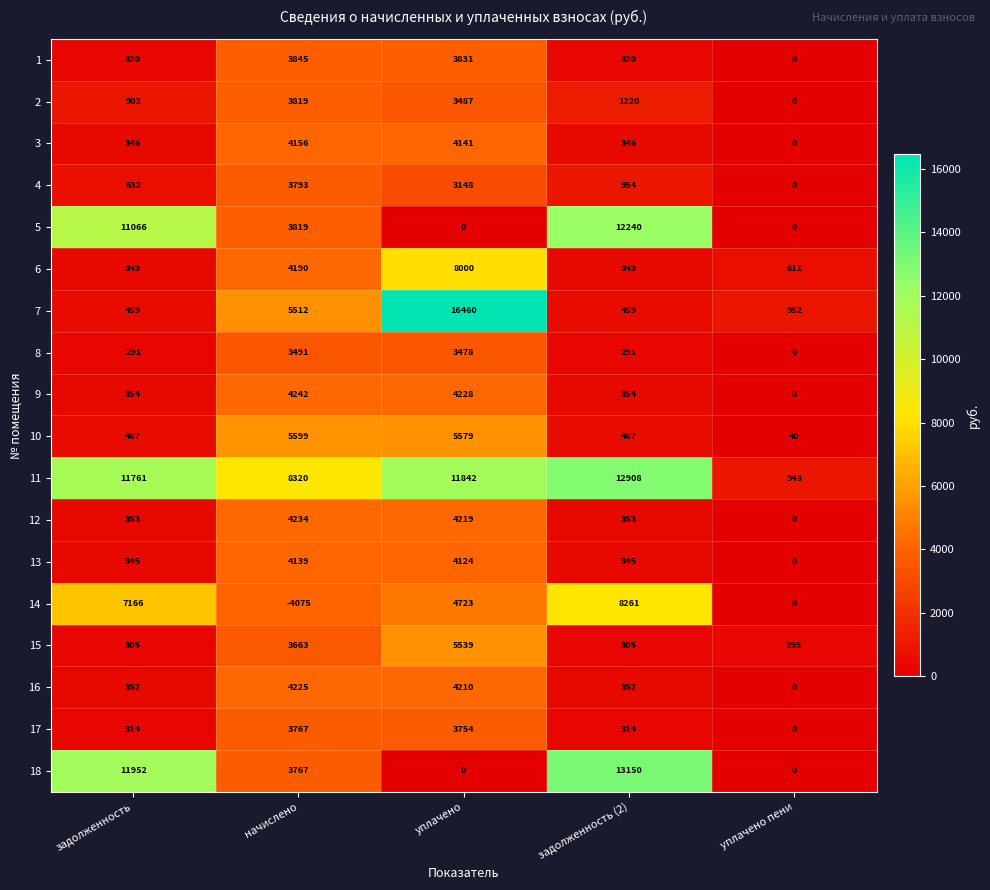

Which category has the lowest value across all series?

начислено